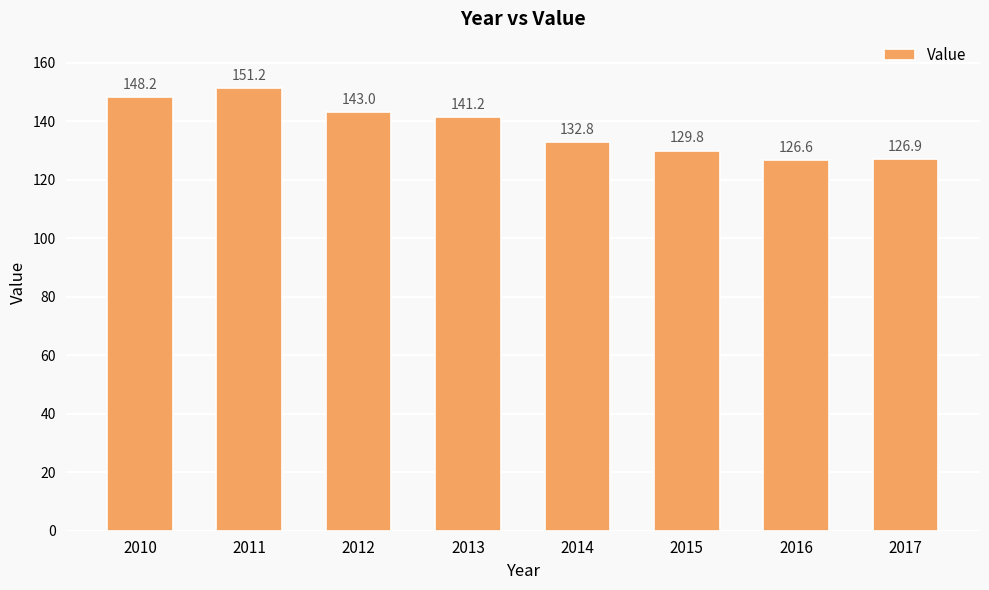

What is the maximum value shown in the chart?

151.2